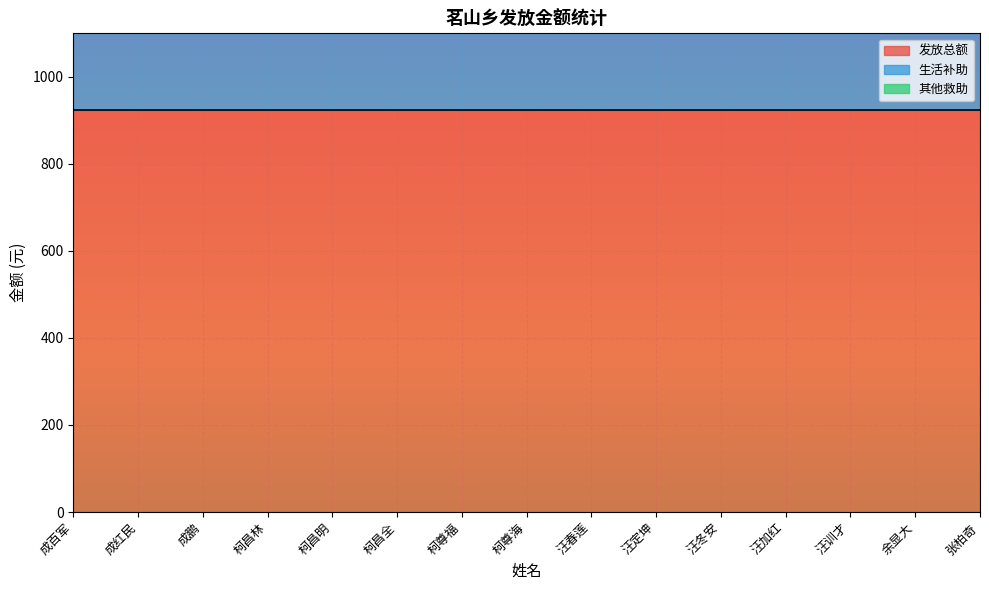

What is the label of the 2nd point from the right?

余显大